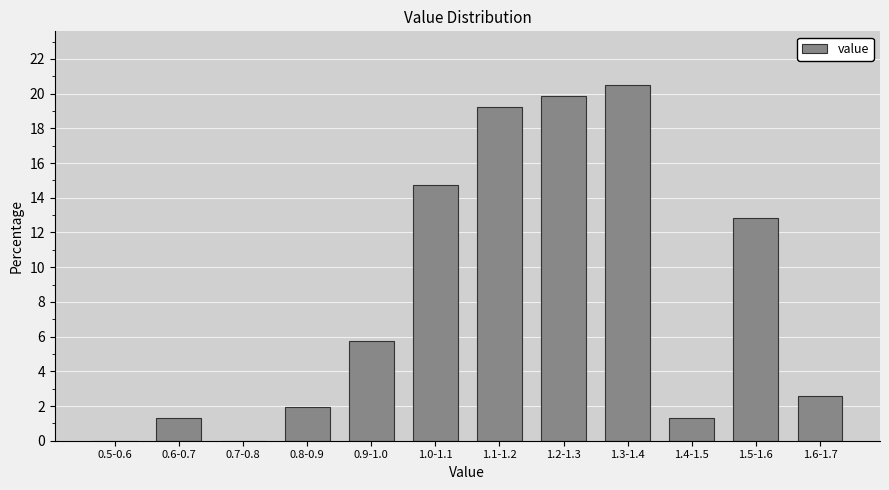

Reading left to right, transcribe all the data shown in this chart.

0.5-0.6=0.0	0.6-0.7=1.3	0.7-0.8=0.0	0.8-0.9=1.9	0.9-1.0=5.8	1.0-1.1=14.7	1.1-1.2=19.2	1.2-1.3=19.9	1.3-1.4=20.5	1.4-1.5=1.3	1.5-1.6=12.8	1.6-1.7=2.6